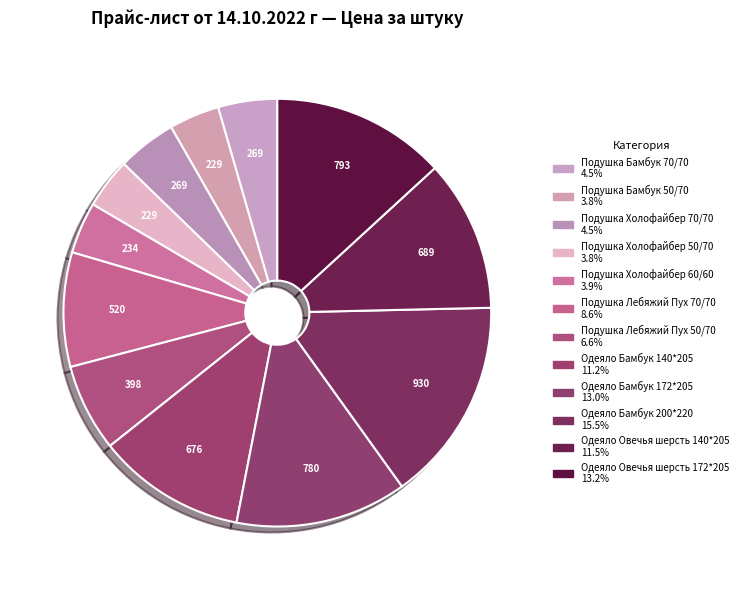

What is the largest slice in the pie chart?

Одеяло Бамбук 200*220